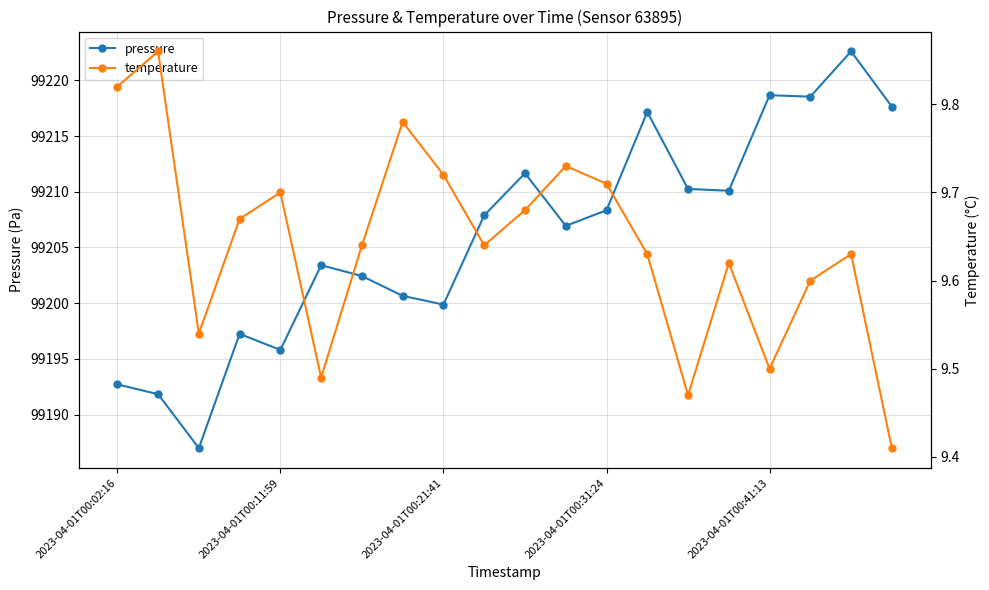

What is the minimum value for pressure?

99187.0